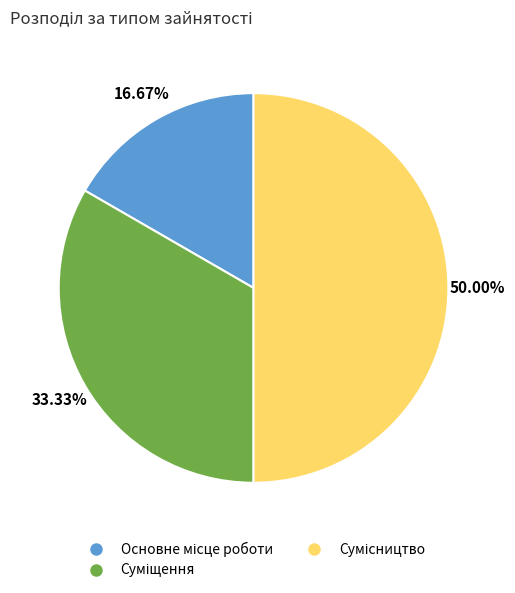

How many slices are in this pie chart?

3